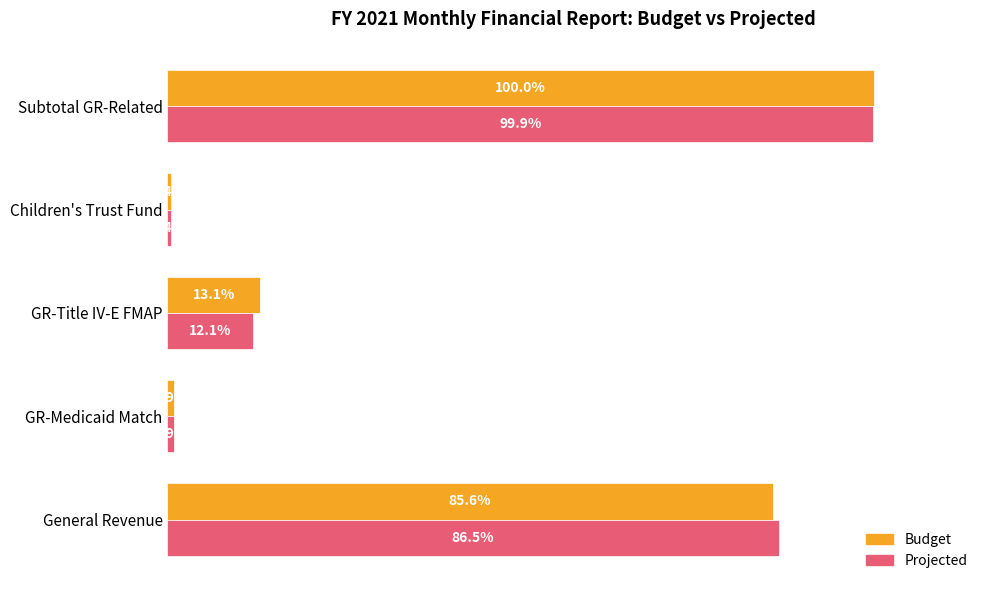

What are all the series names shown in the legend?

Budget, Projected